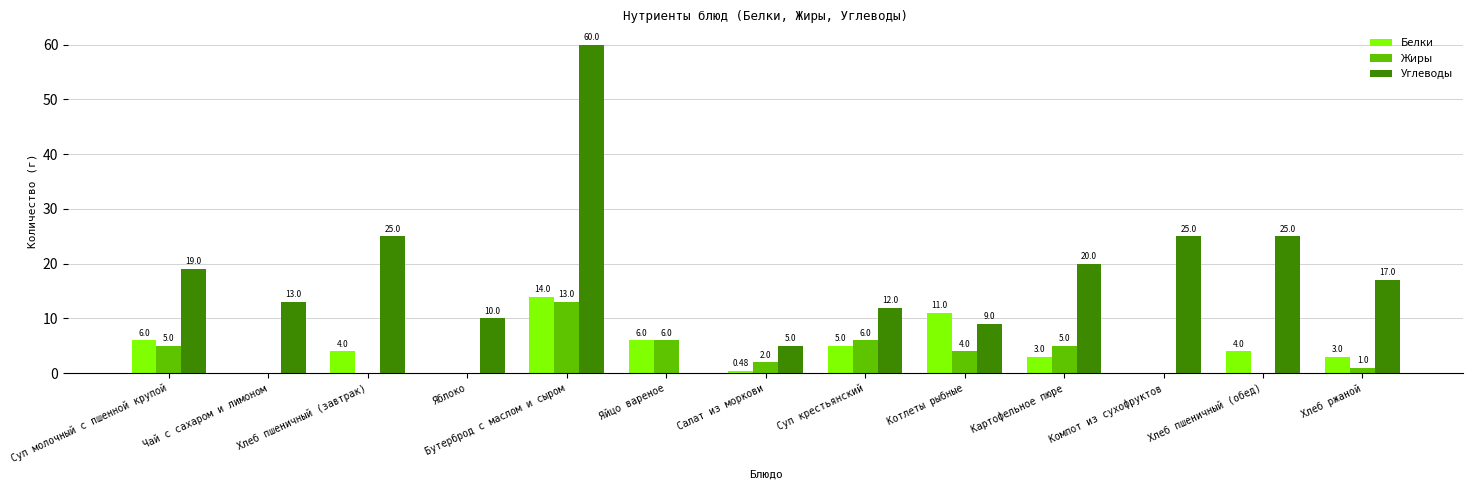

What is the difference between the Углеводы values at Хлеб пшеничный (обед) and Бутерброд с маслом и сыром?

35.0